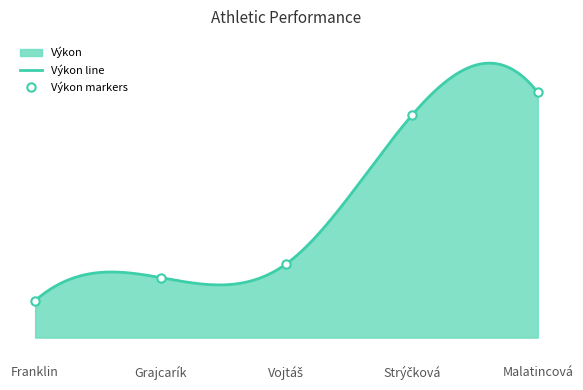

Which series has the largest total across all categories?

Výkon